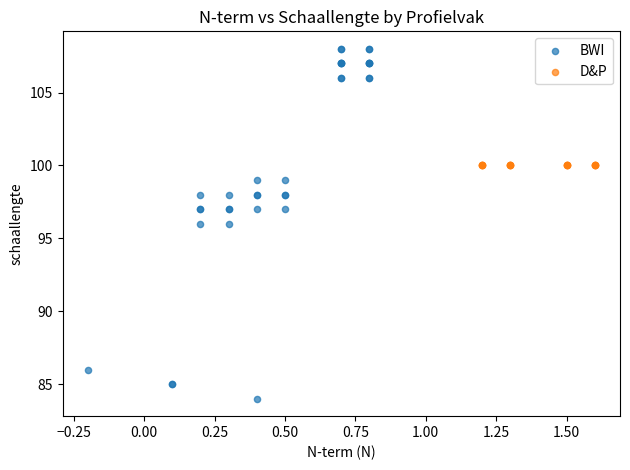

Which series contains the highest Y value?

BWI